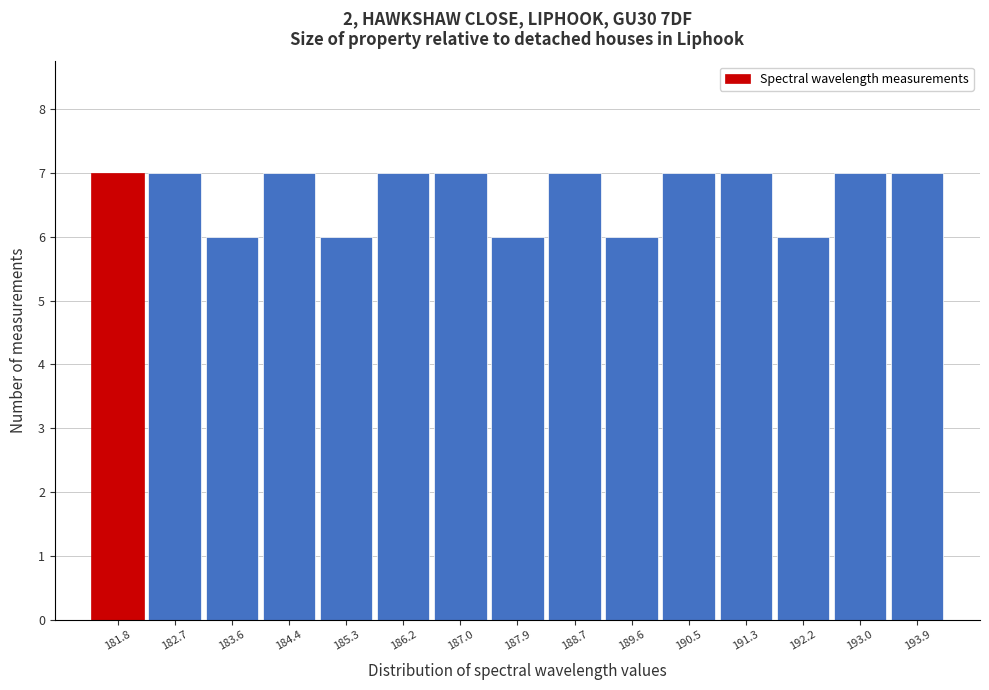

Reading left to right, list all the values displayed in this chart.

181.8=7	182.7=7	183.6=6	184.4=7	185.3=6	186.2=7	187.0=7	187.9=6	188.7=7	189.6=6	190.5=7	191.3=7	192.2=6	193.0=7	193.9=7